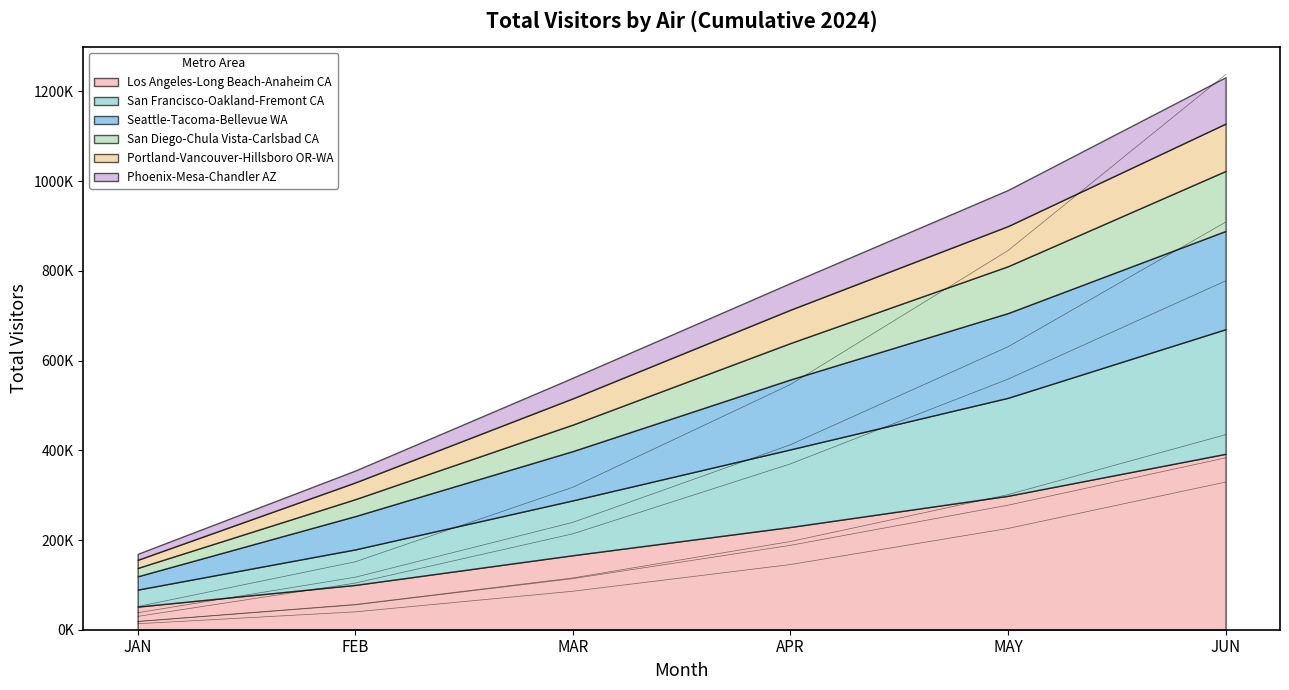

What is the difference between the maximum and minimum values in the San Diego-Chula Vista-Carlsbad CA series?

870824.7